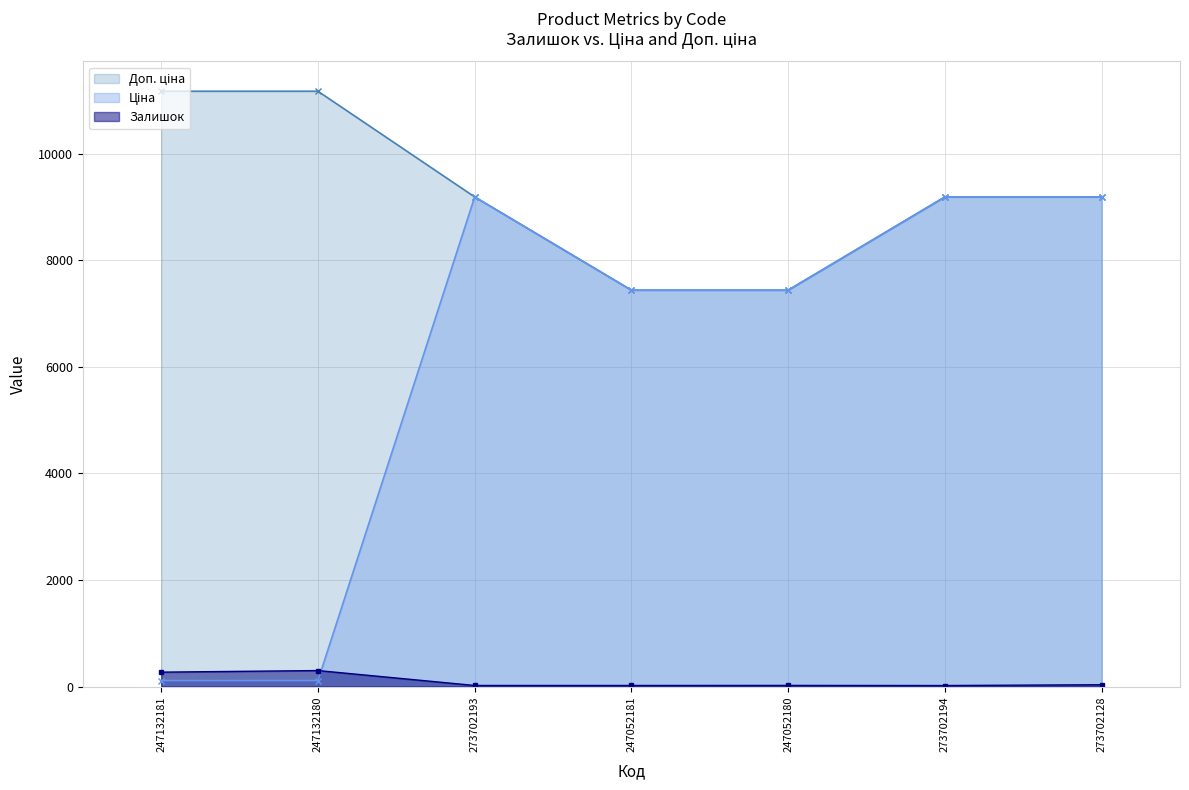

Rank the series by their maximum value, from lowest to highest.

Залишок, Ціна, Доп. ціна